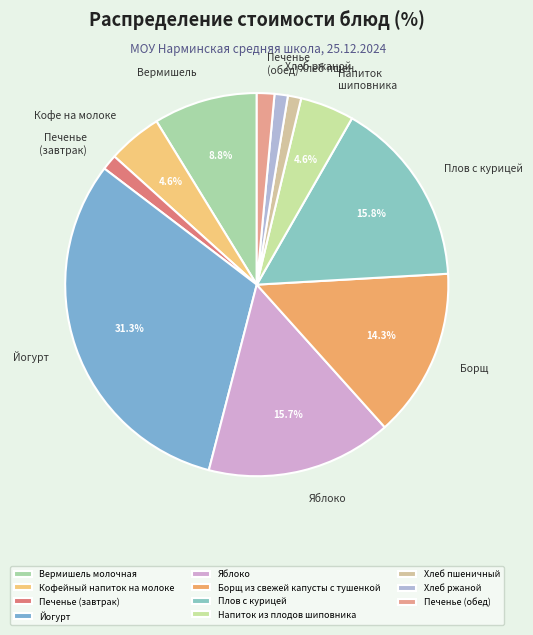

To the nearest percent, what portion does Печенье (завтрак) represent?

1%